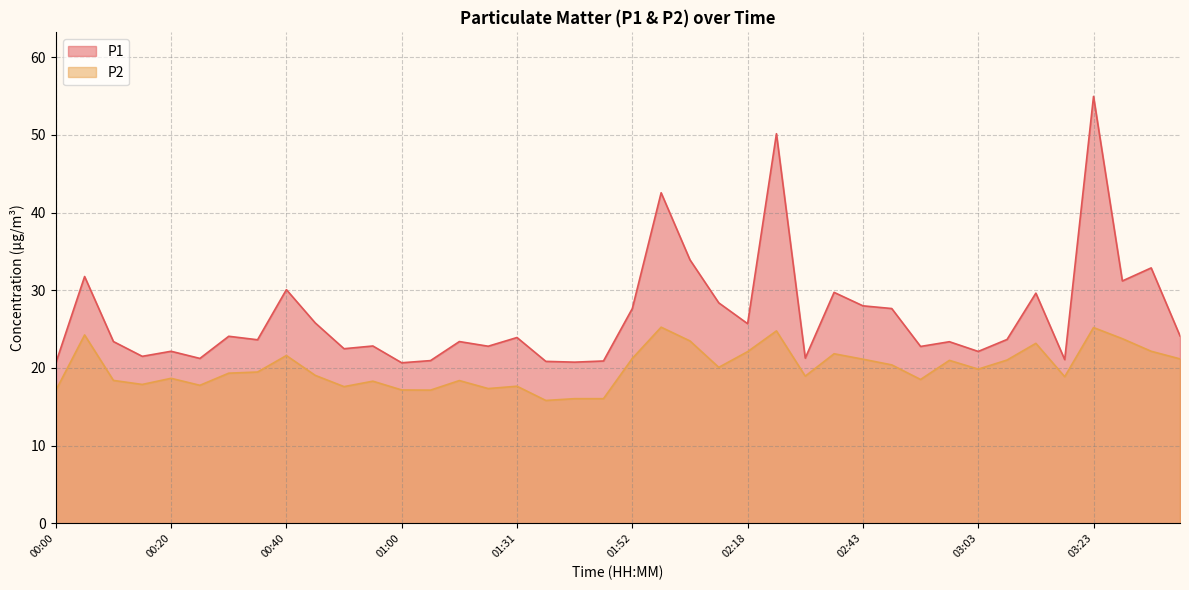

What is the label of the 34th point from the right?

00:30